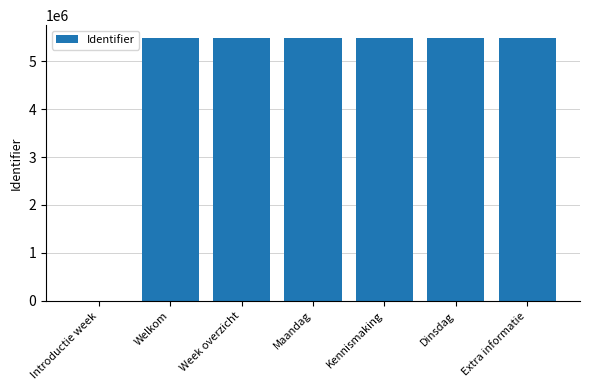

Which has a higher value, Welkom or Introductie week?

Welkom